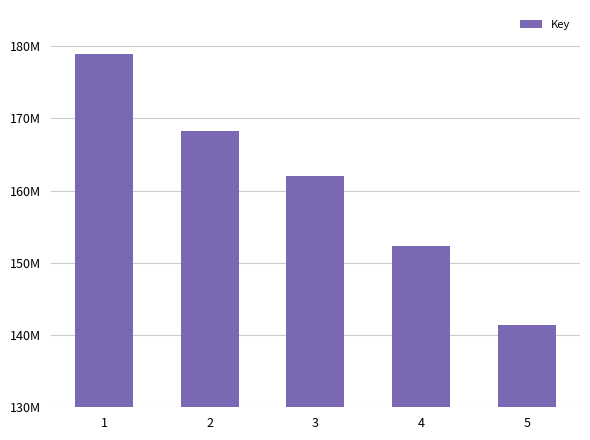

List the labels in order of value, largest first.

1, 2, 3, 4, 5